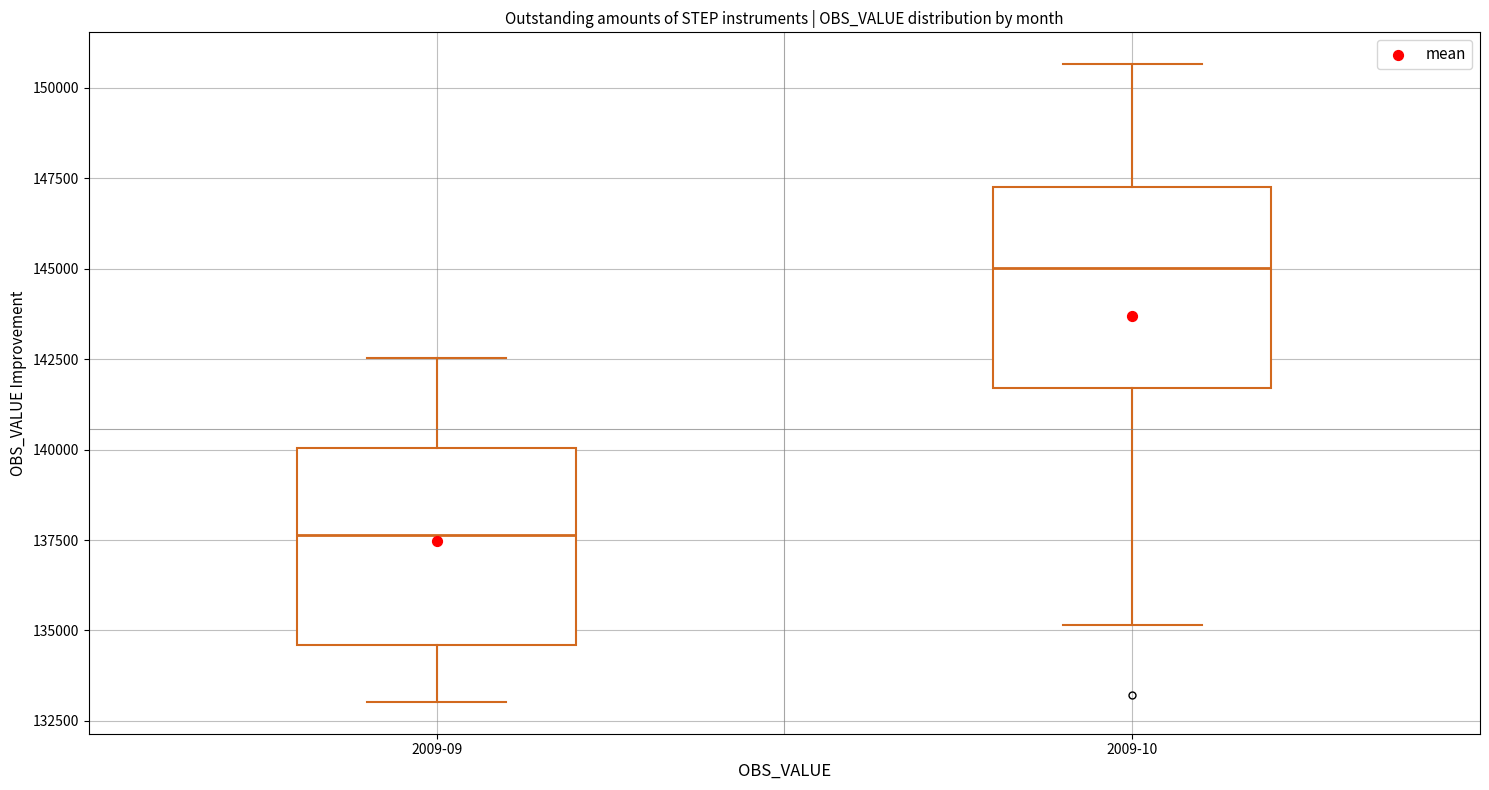

Which box's median line is the lowest?

2009-09